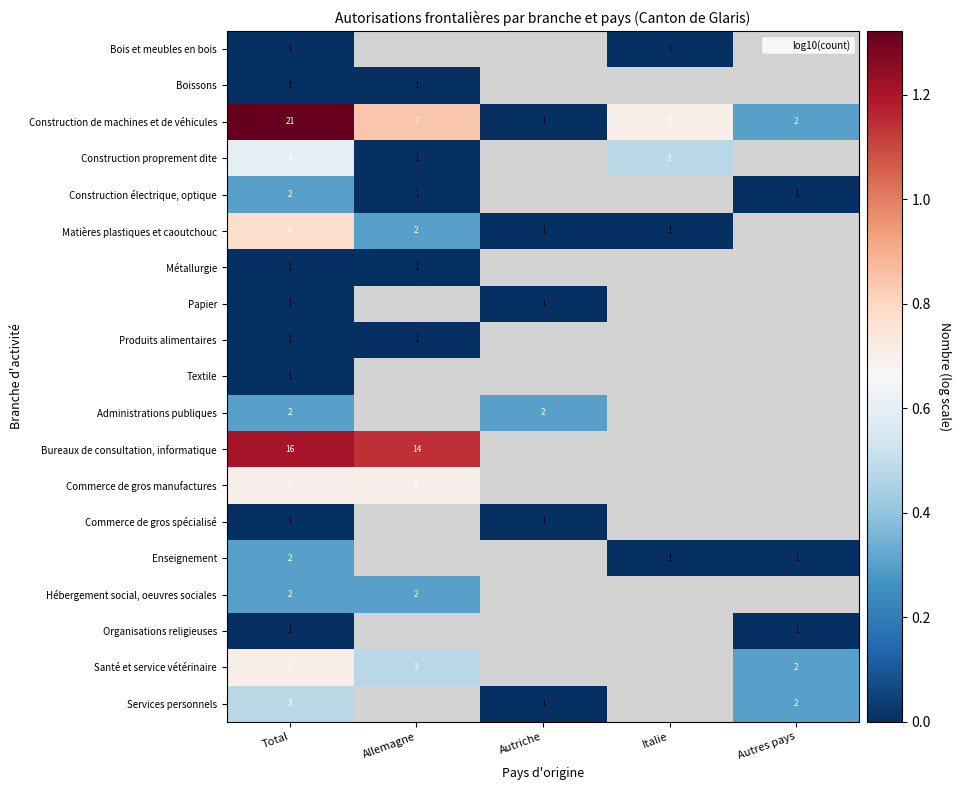

At which label does Construction proprement dite reach its peak?

Total